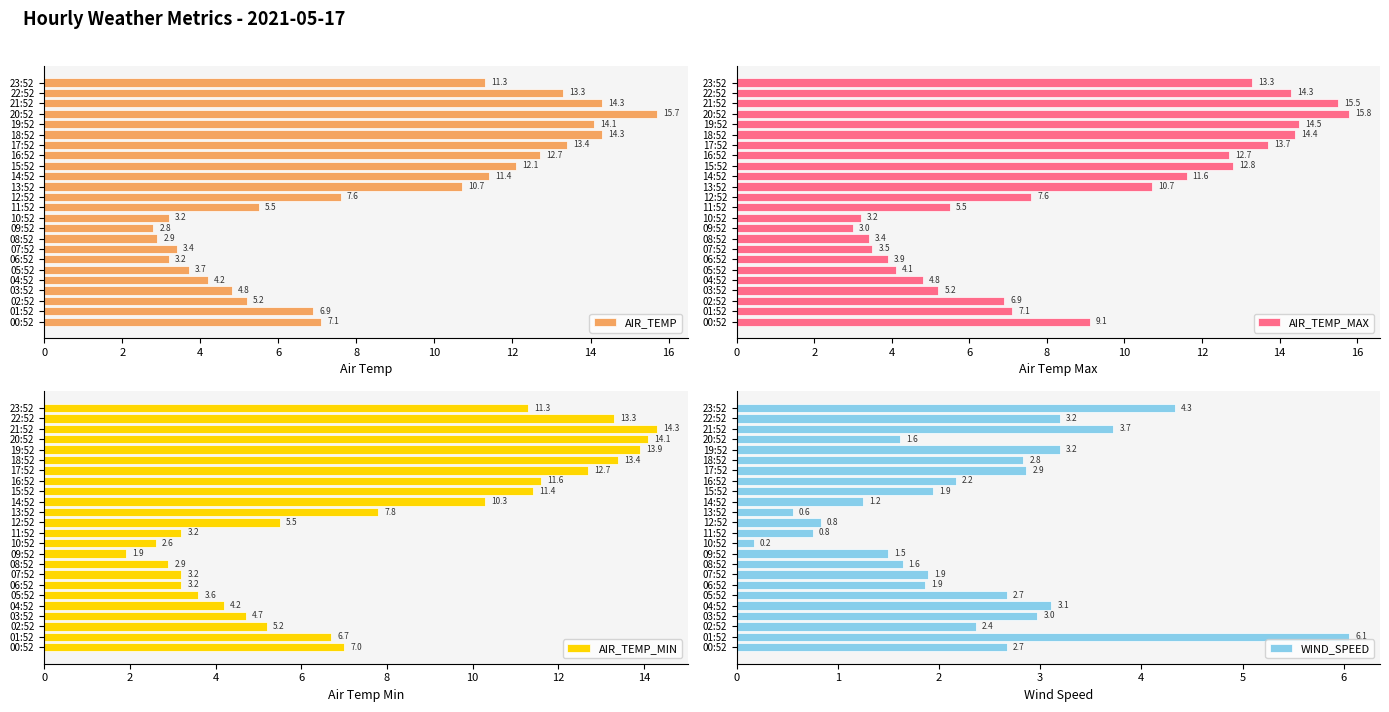

The value of WIND_SPEED at 01:52 is 3.9. True or false?

False